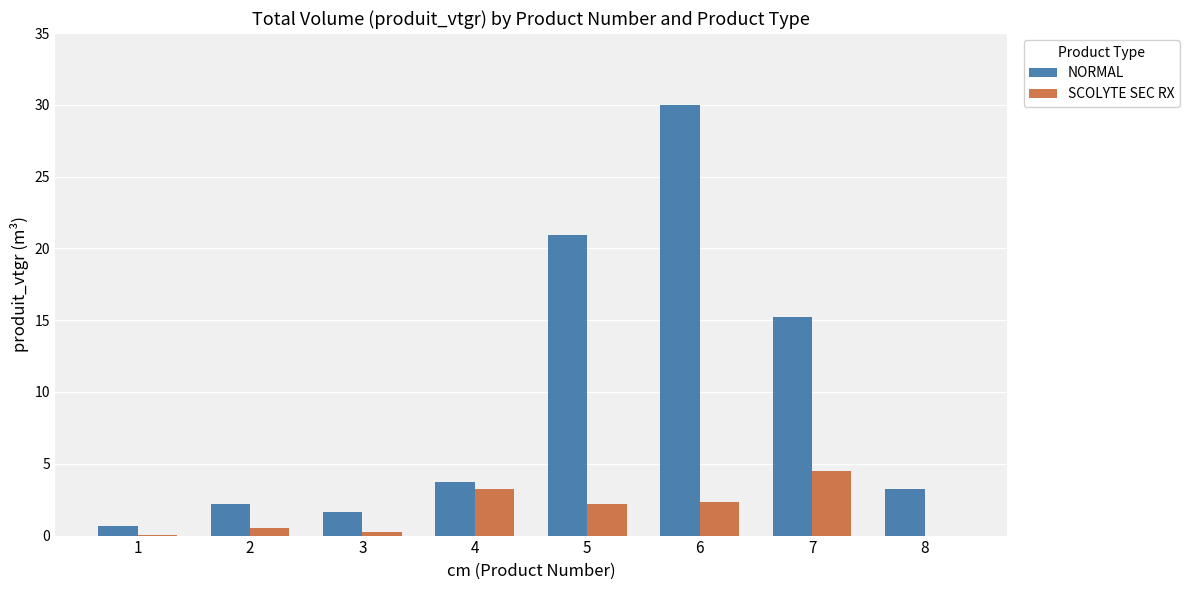

What is the greatest value displayed?

30.0